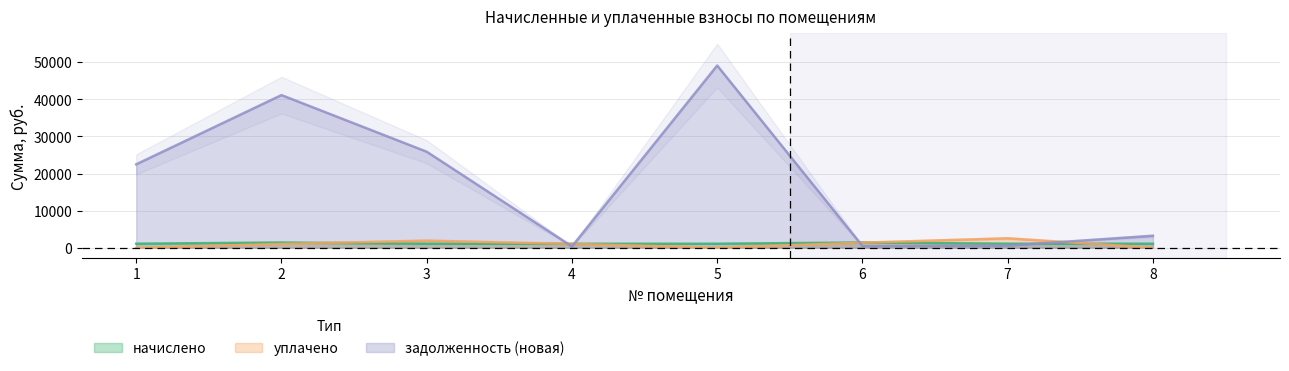

What is the total value across all series at 3?

28897.2